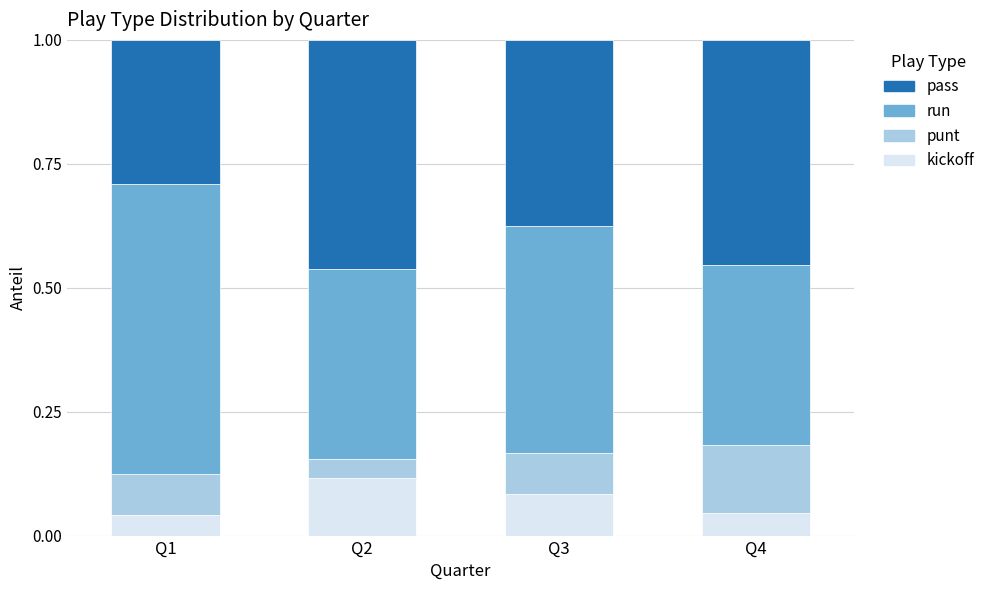

At which label does kickoff reach its peak?

Q2